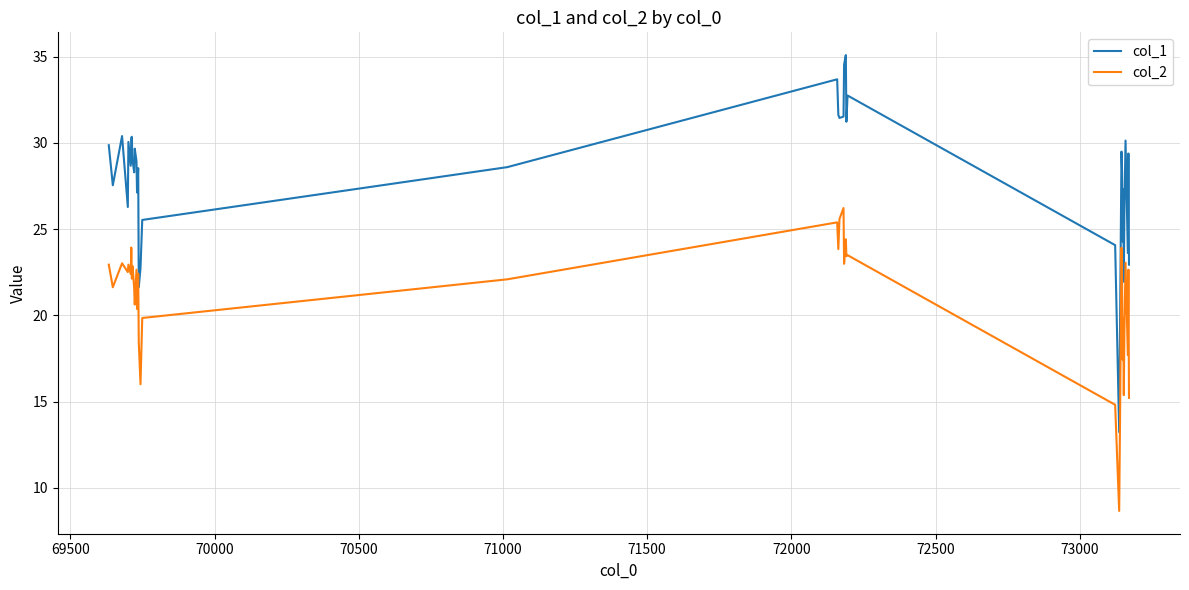

True or false: col_1 and col_2 cross at least once.

False